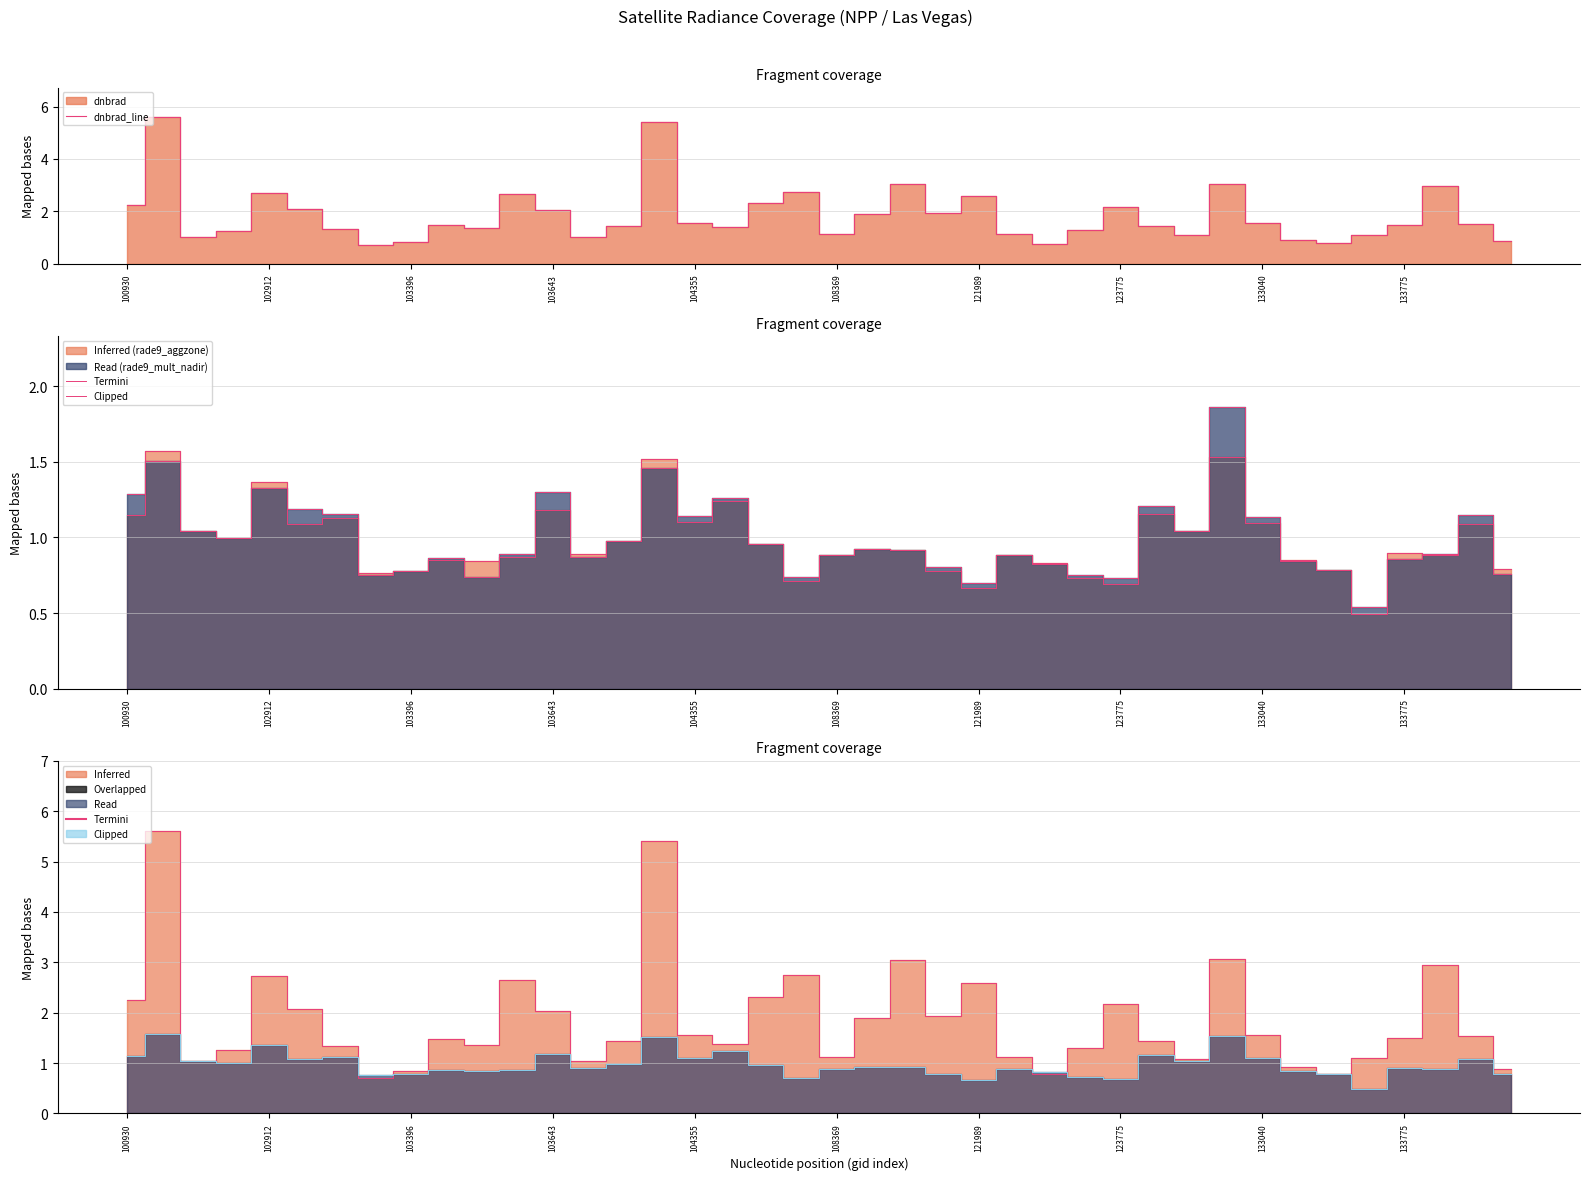

What is the sum of the Termini values at 33 and 32?

2.5